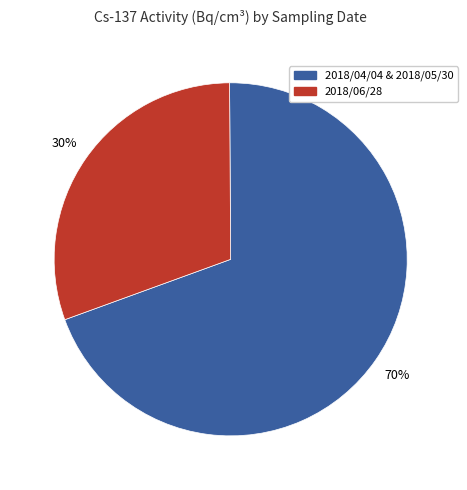

Is there any slice that represents more than half of the pie?

Yes